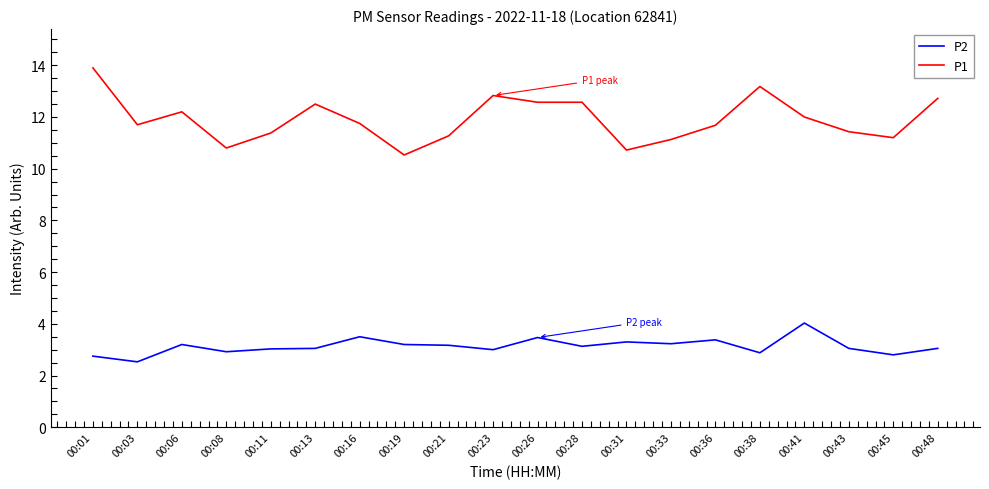

How many lines are shown in the chart?

2